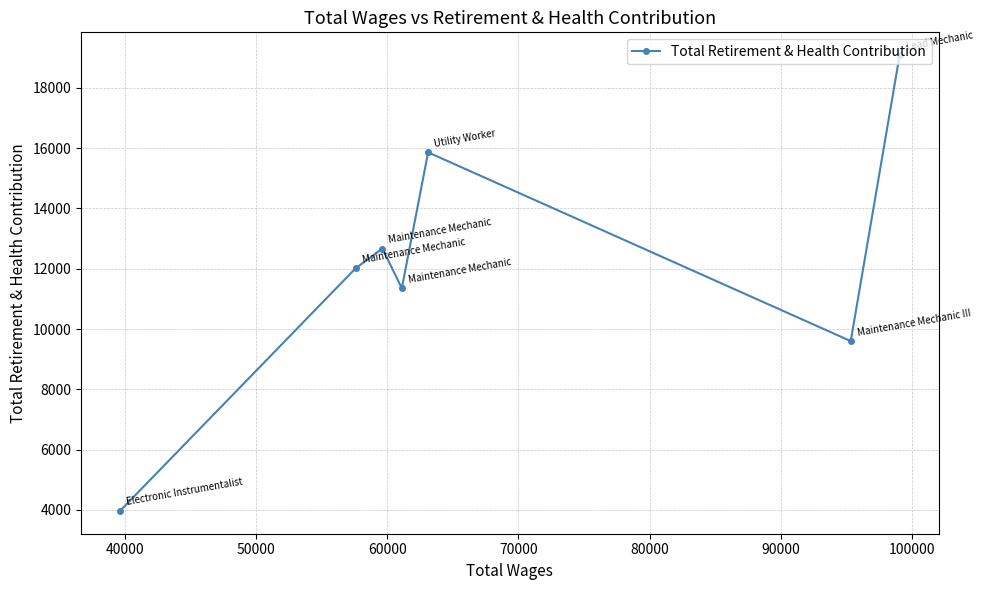

Reading left to right, extract all data points from this chart.

3968	12014	12669	11353	15860	9600	19085